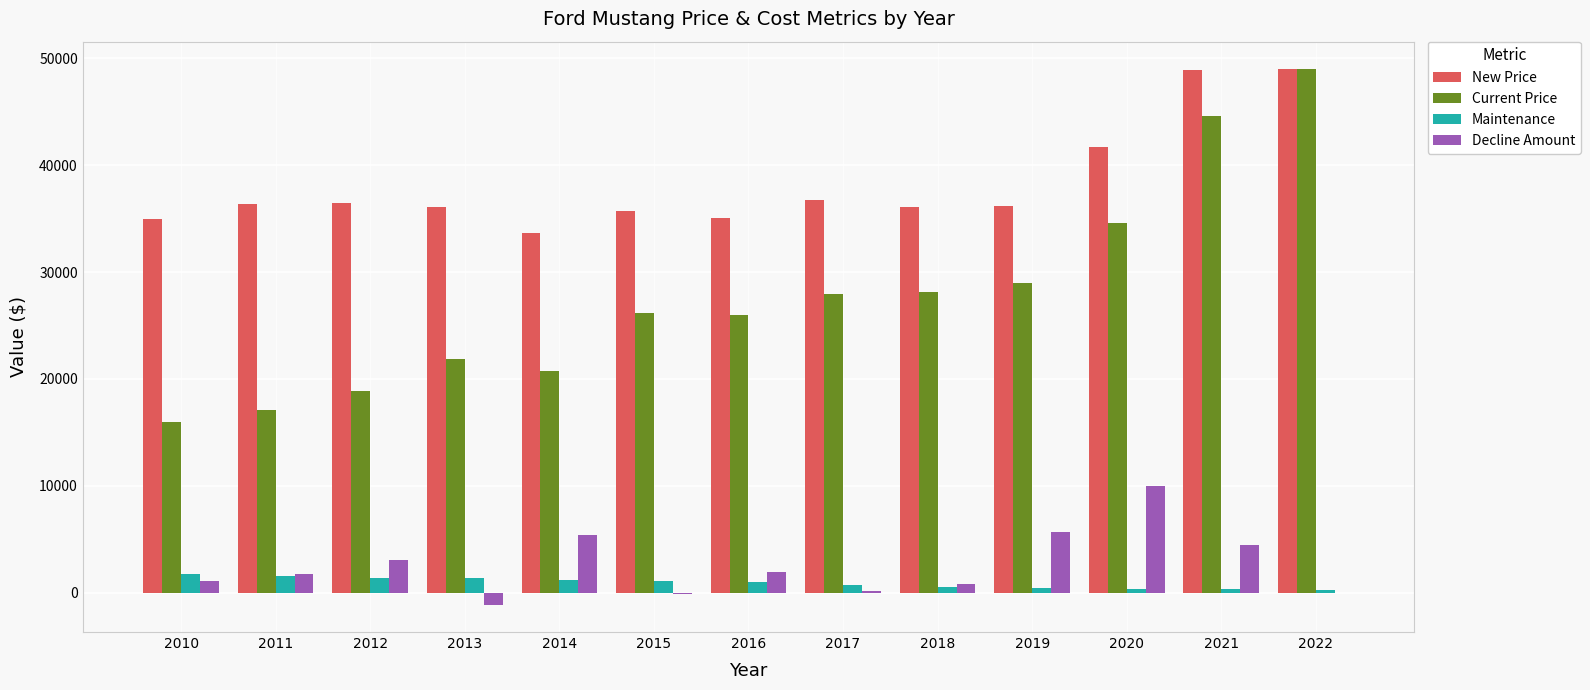

Is the value of New Price at 2012 greater than the value of Current Price at 2013?

Yes